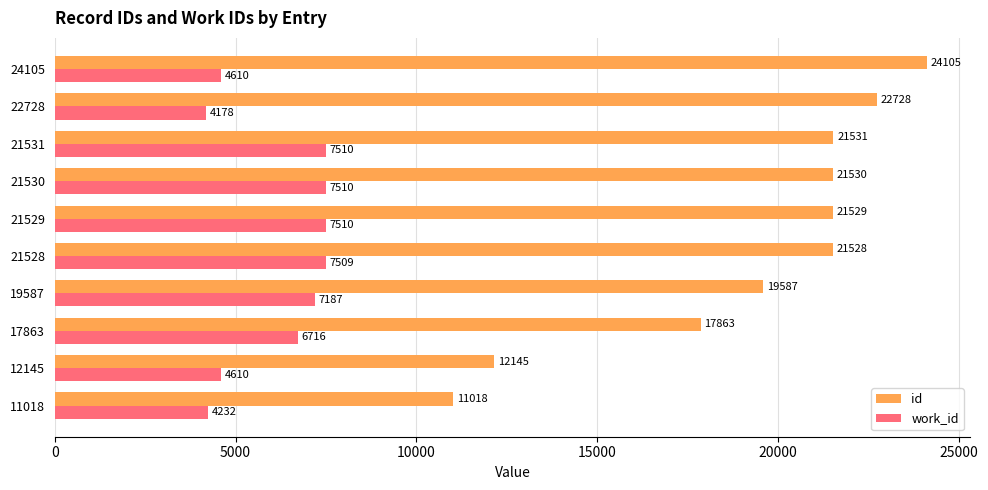

What is the minimum value for id?

11018